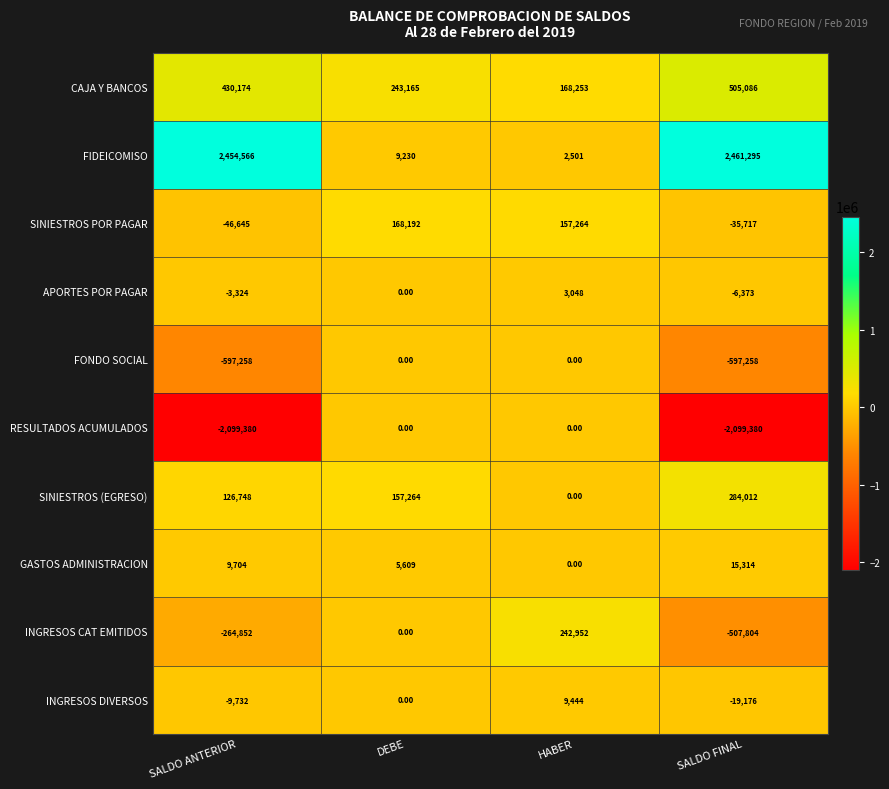

What is the difference between the INGRESOS DIVERSOS values at SALDO ANTERIOR and HABER?

19176